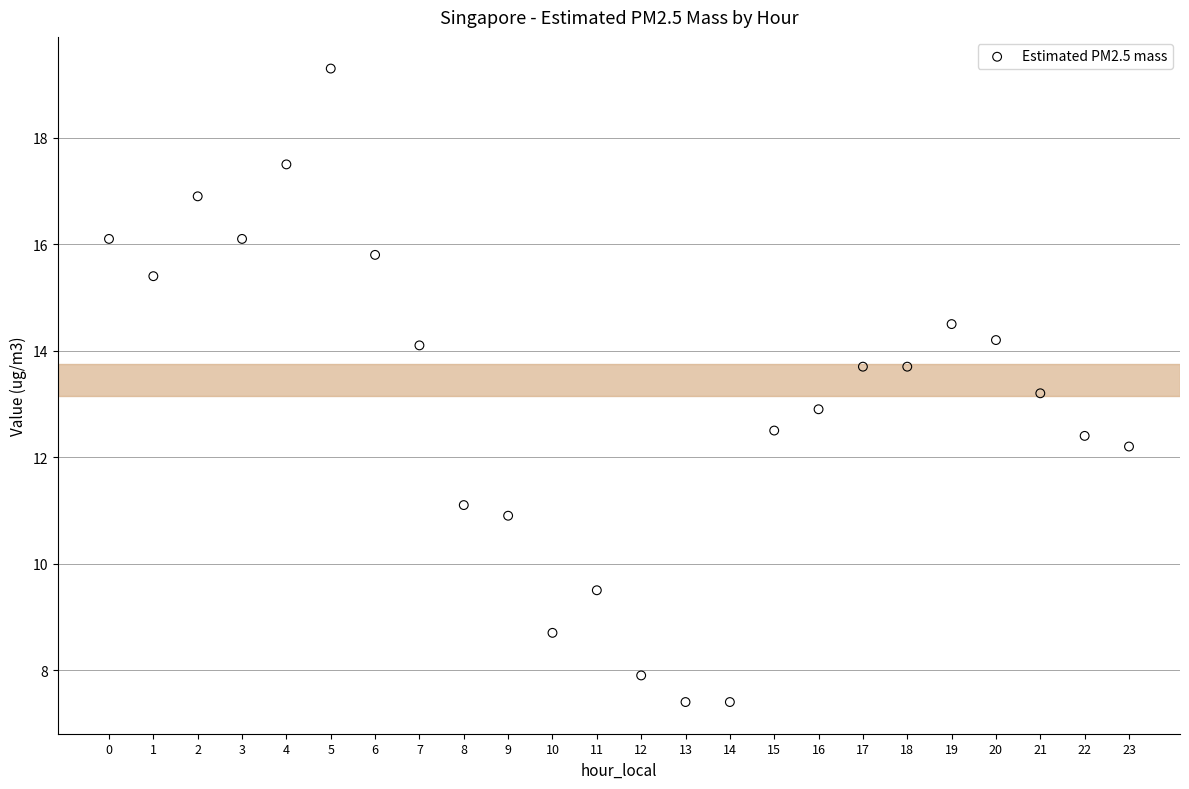

What is the range of Y values (max minus min)?

11.9